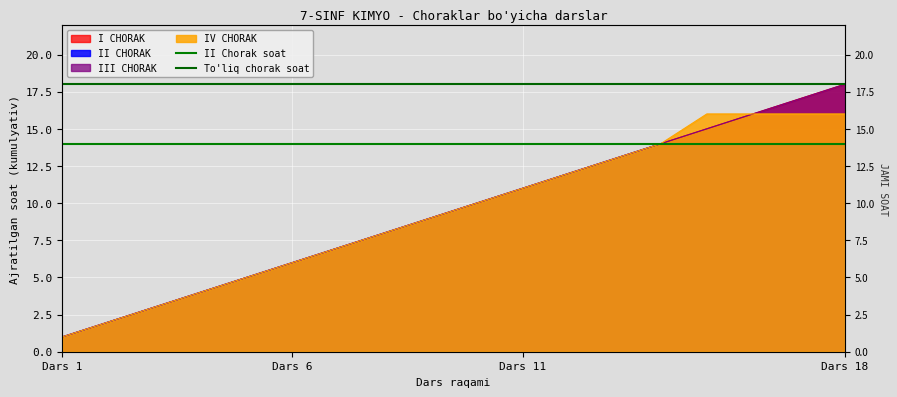

What is the approximate value of II Chorak soat at Dars 6?

14